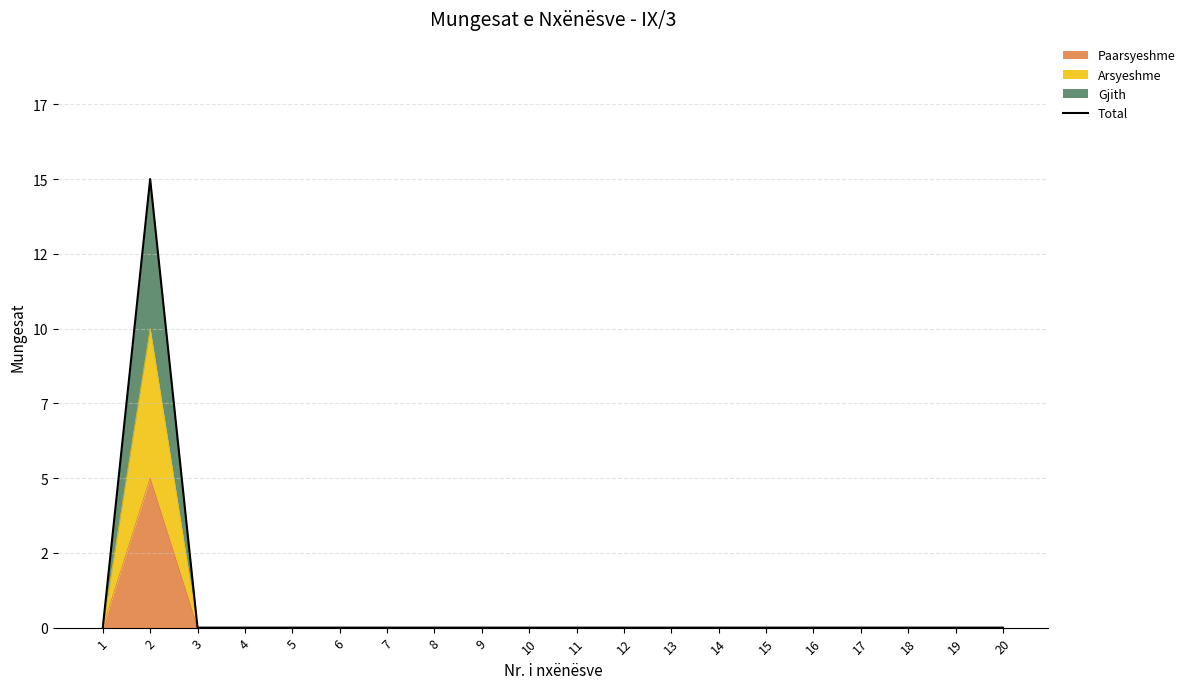

What is the maximum value shown in the chart?

15